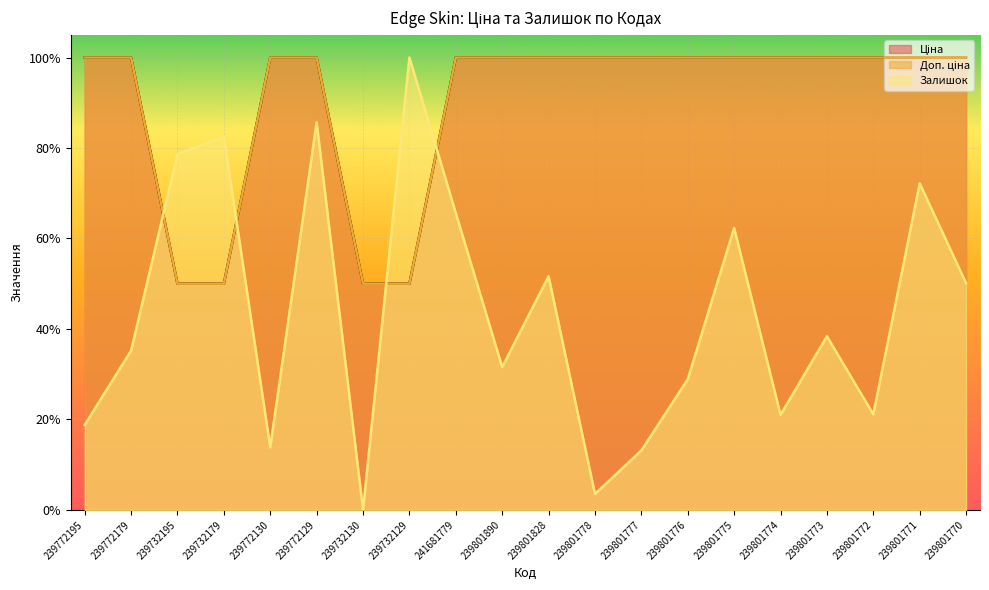

True or false: Ціна and Доп. ціна cross at least once.

False